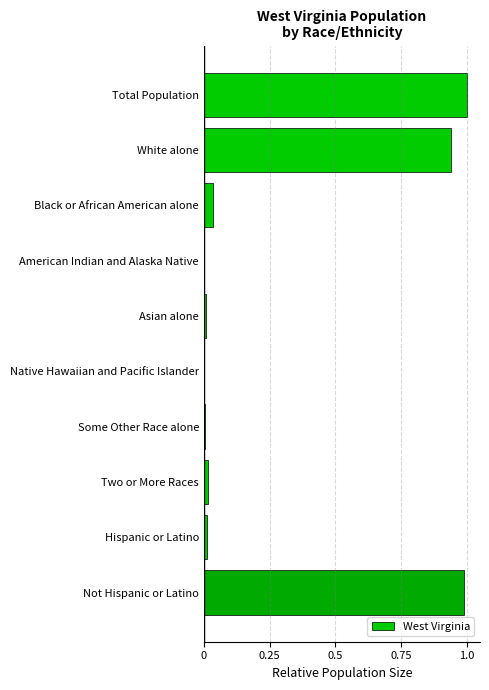

True or false: the data shows 0.0 at Black or African American alone.

True